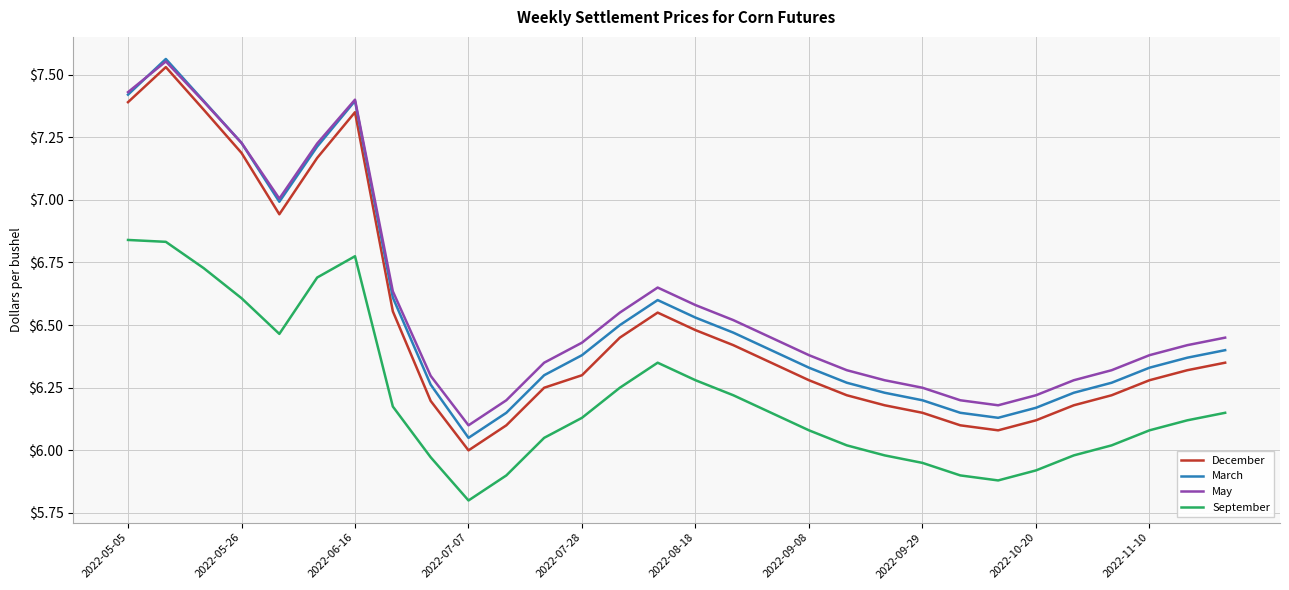

What is the smallest value displayed?

5.8